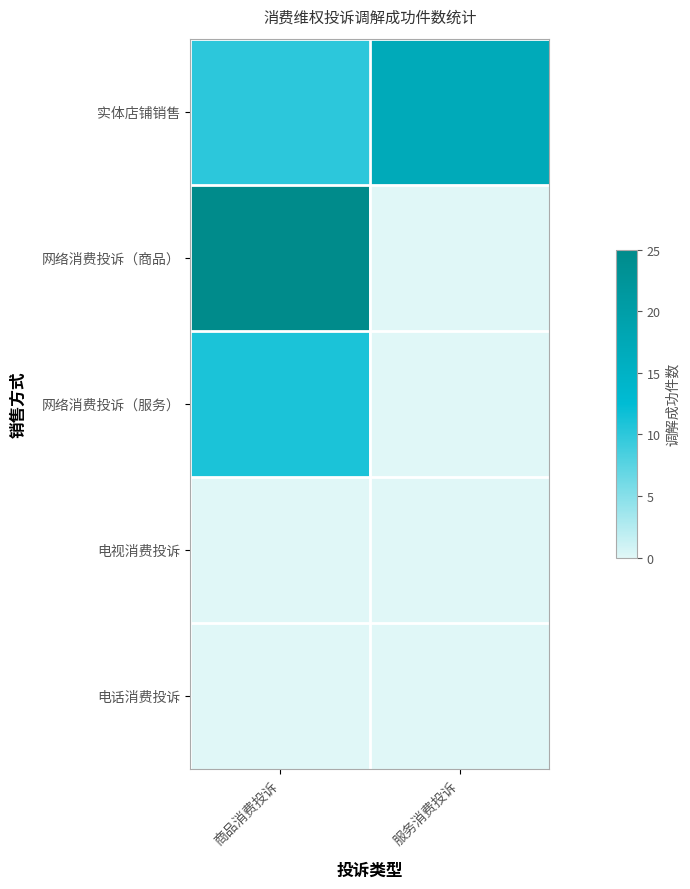

Reading left to right, extract all data points from this chart.

实体店铺销售: 商品消费投诉=10	服务消费投诉=17
网络消费投诉（商品）: 商品消费投诉=25	服务消费投诉=0
网络消费投诉（服务）: 商品消费投诉=11	服务消费投诉=0
电视消费投诉: 商品消费投诉=0	服务消费投诉=0
电话消费投诉: 商品消费投诉=0	服务消费投诉=0